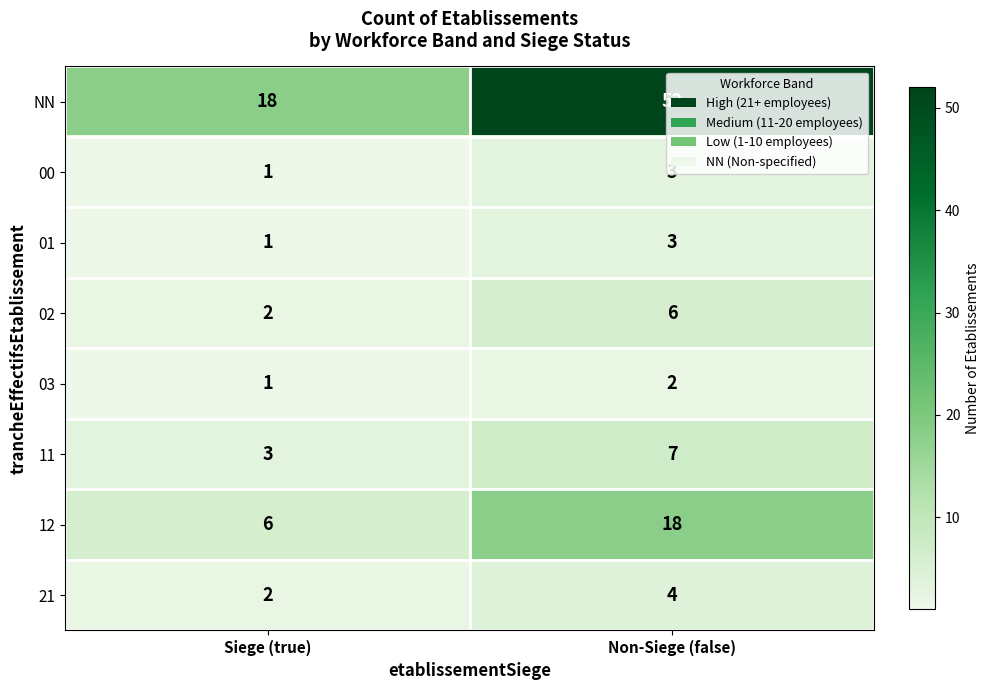

Which series has the largest range (max minus min)?

NN